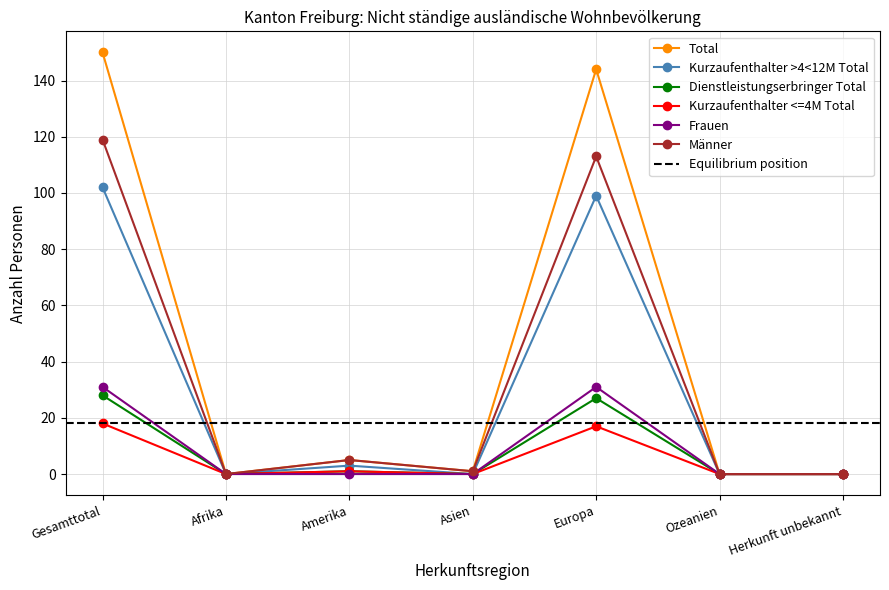

The value of Frauen at Herkunft unbekannt is 0. True or false?

True